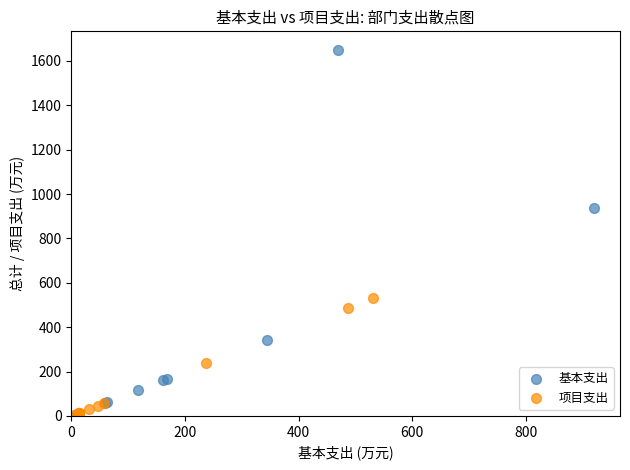

Which series has the largest Y range (max minus min)?

基本支出